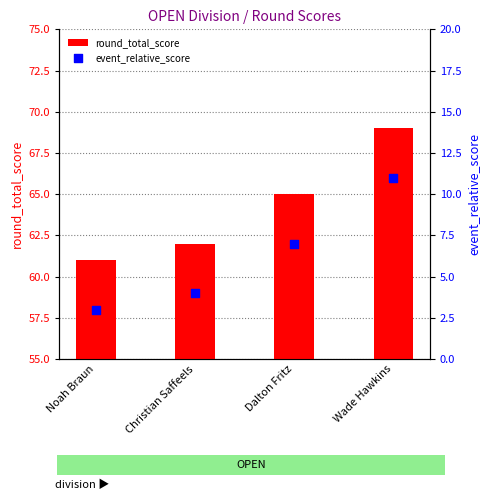

At how many categories does at least one series exceed 61?

3